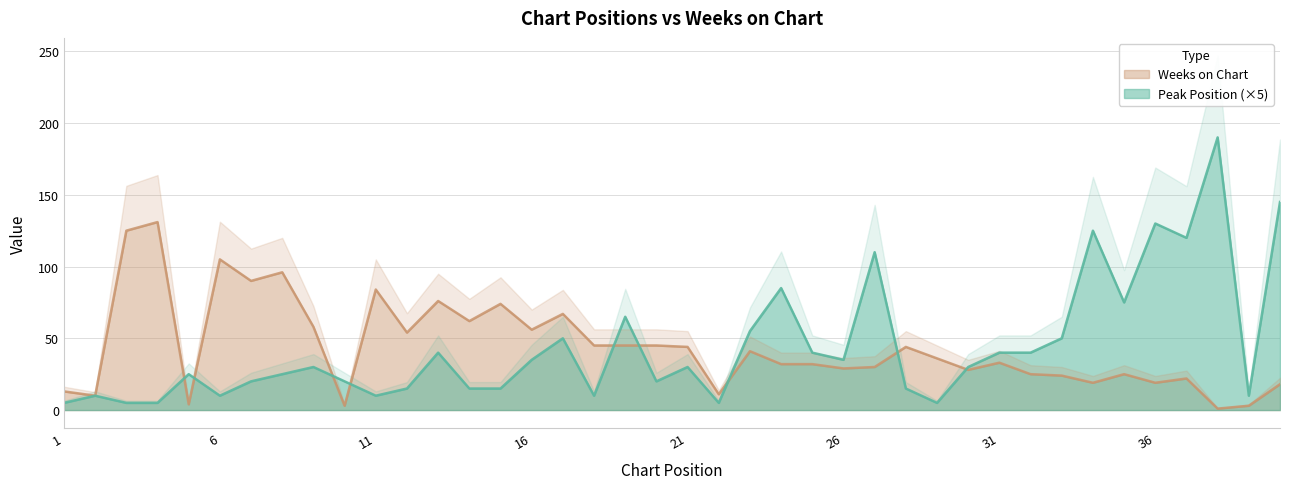

List the series in order of their peak value, highest first.

Peak Position, Weeks on Chart